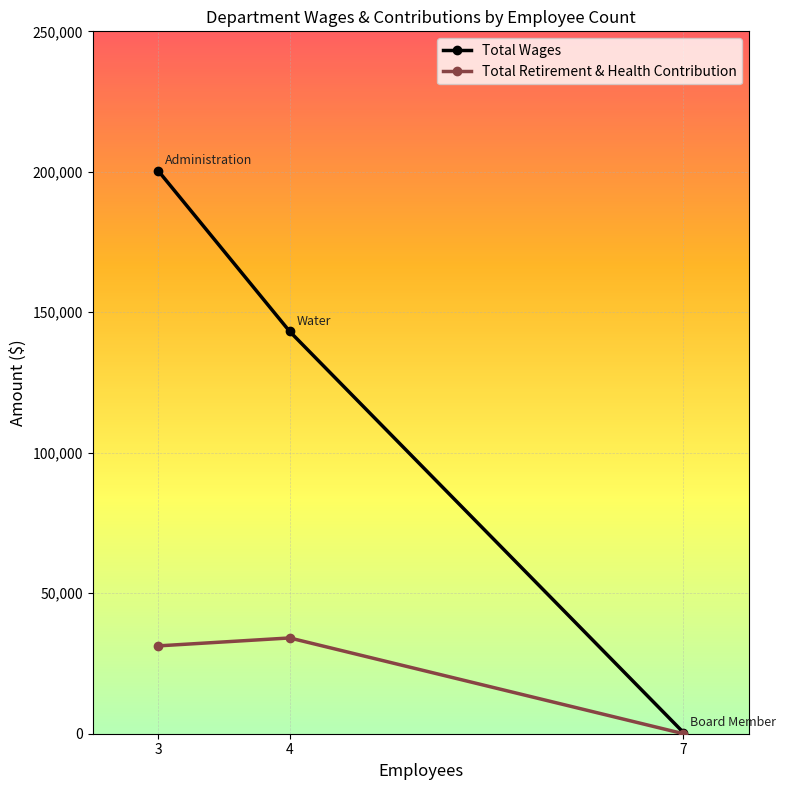

Is it true that Total Wages equals 143174 at 4?

True